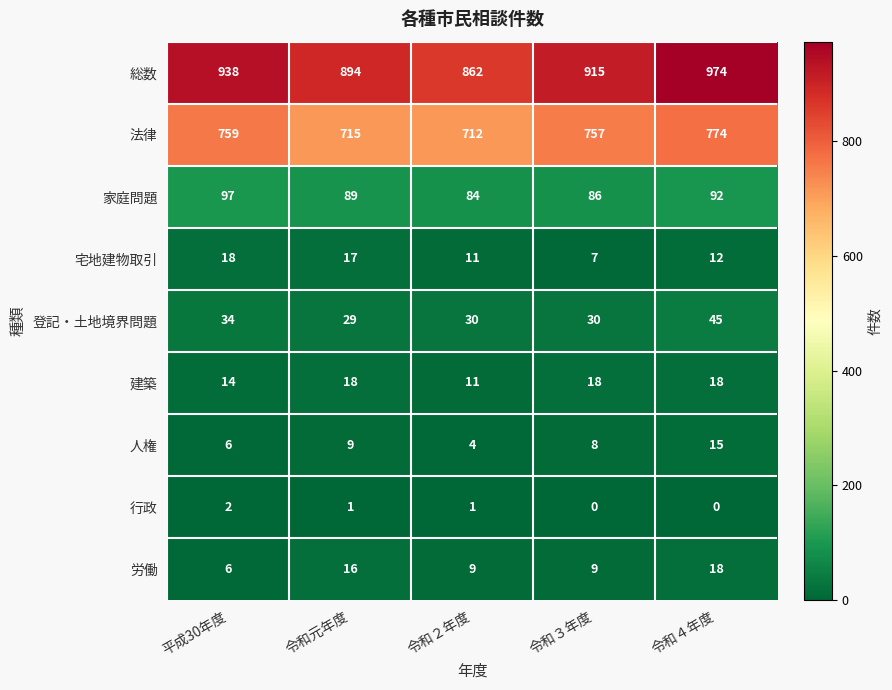

Read the 労働 value at 令和元年度, to the nearest 10.

20